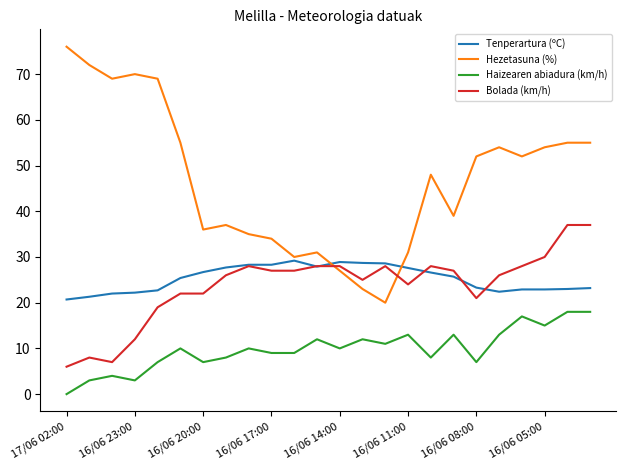

Is this an area chart (filled region under the line)?

No